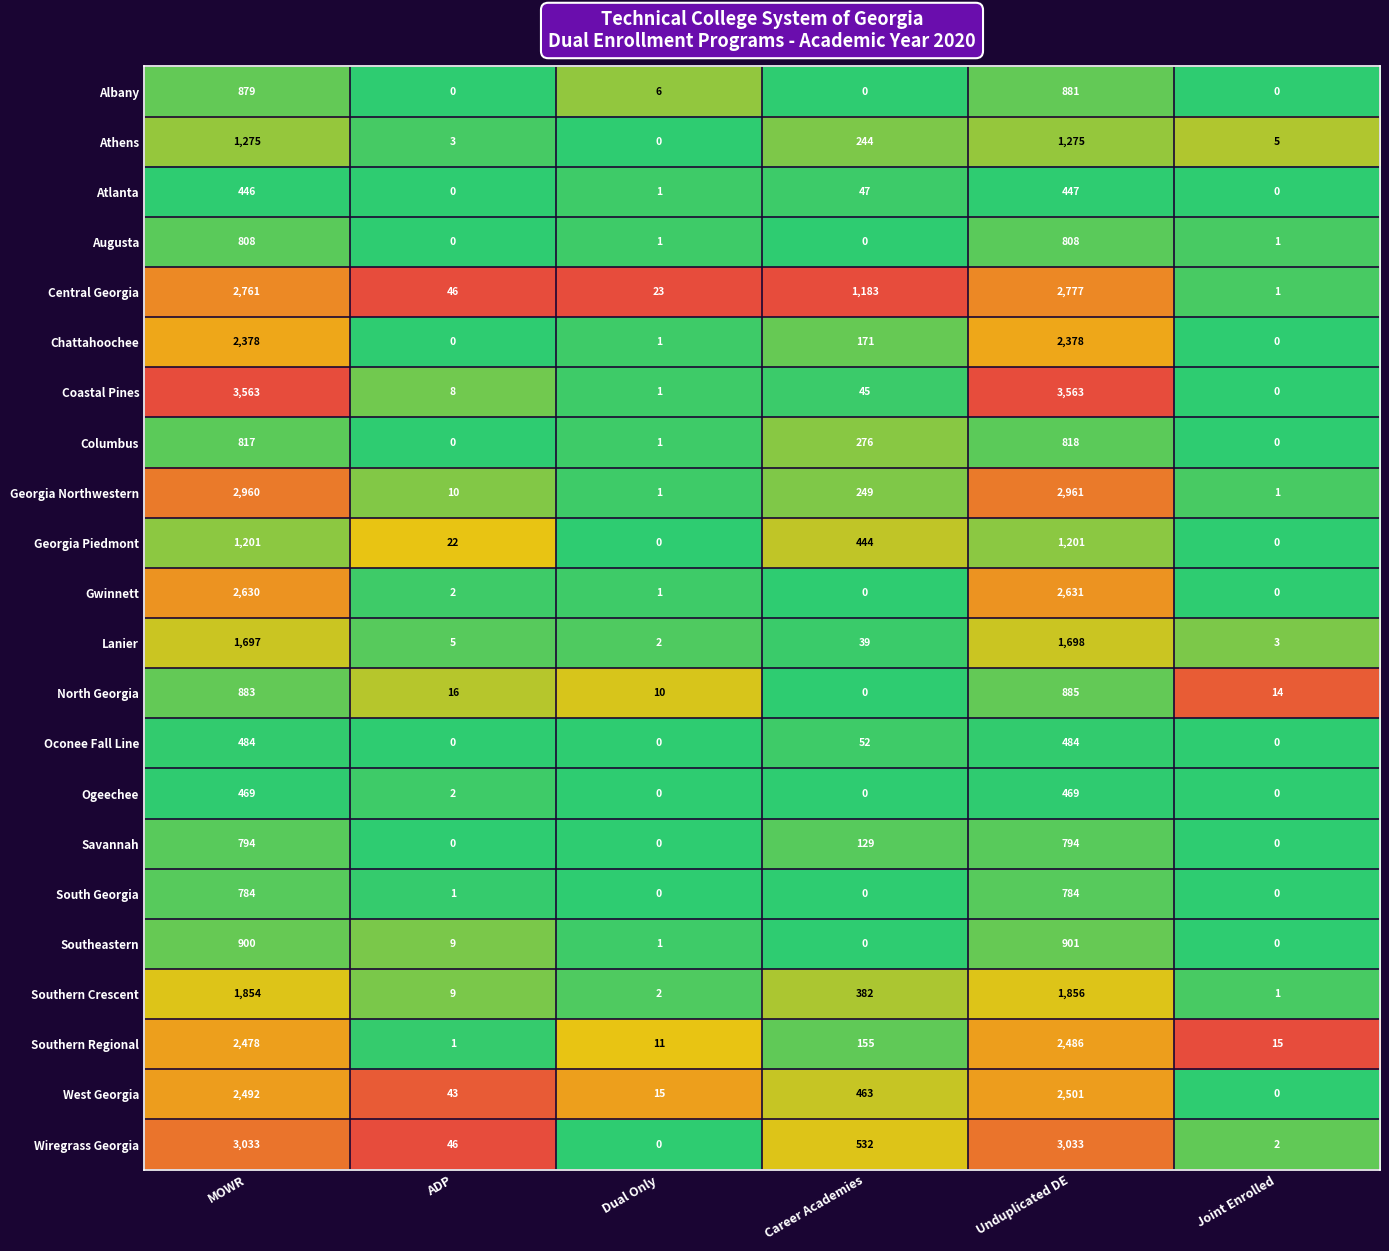

What is the sum of all North Georgia values?

1808